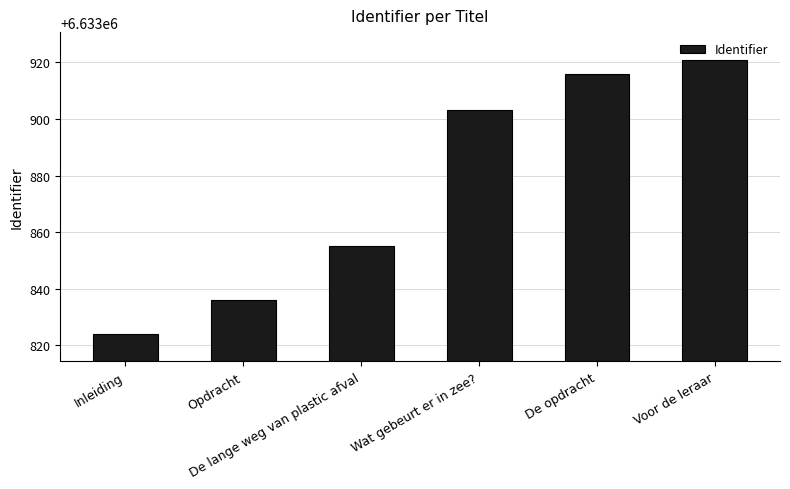

Approximately how many times larger is the value at Wat gebeurt er in zee? compared to Voor de leraar?

1.0